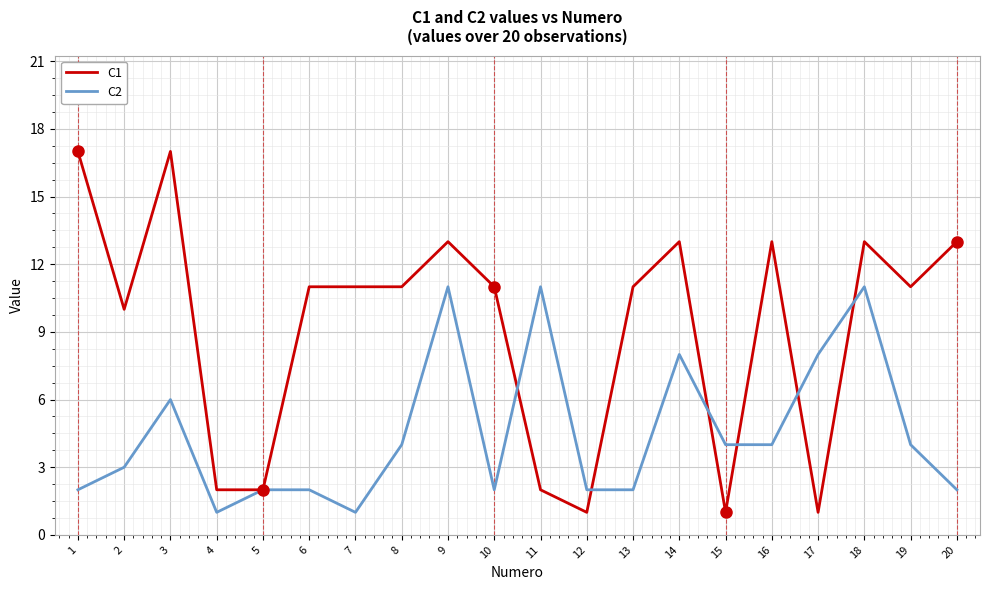

What is the difference between the highest and lowest values at 2?

7